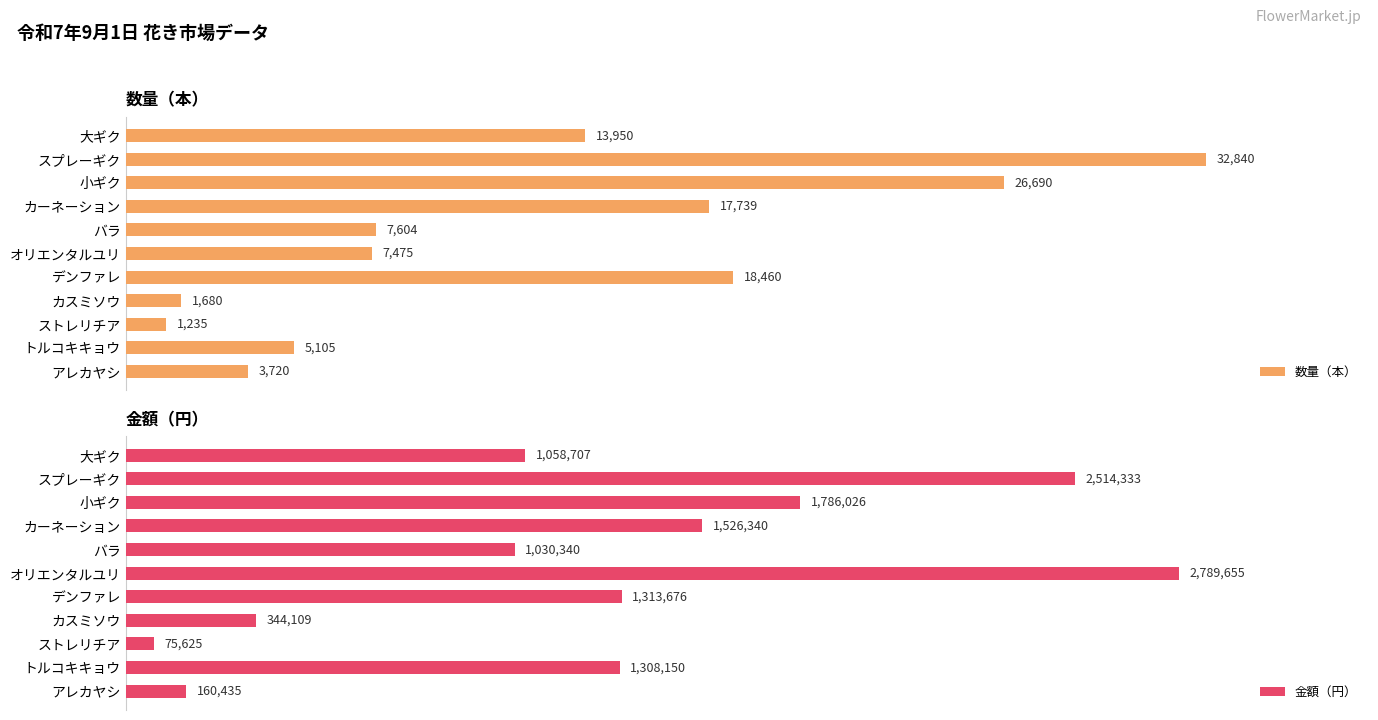

How many bars are there in total?

22